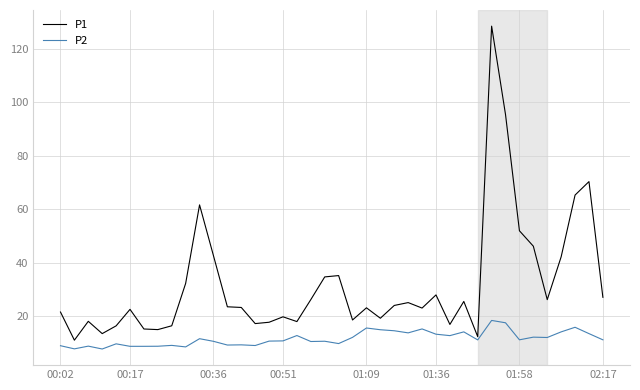

What is the difference between the maximum and second lowest values in the P2 series?

10.6